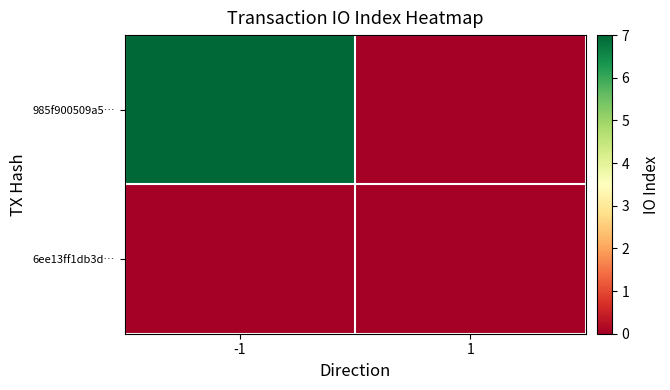

Reading right to left, transcribe all the data shown in this chart.

985f900509a5…: 1=0	-1=7
6ee13ff1db3d…: 1=0	-1=0